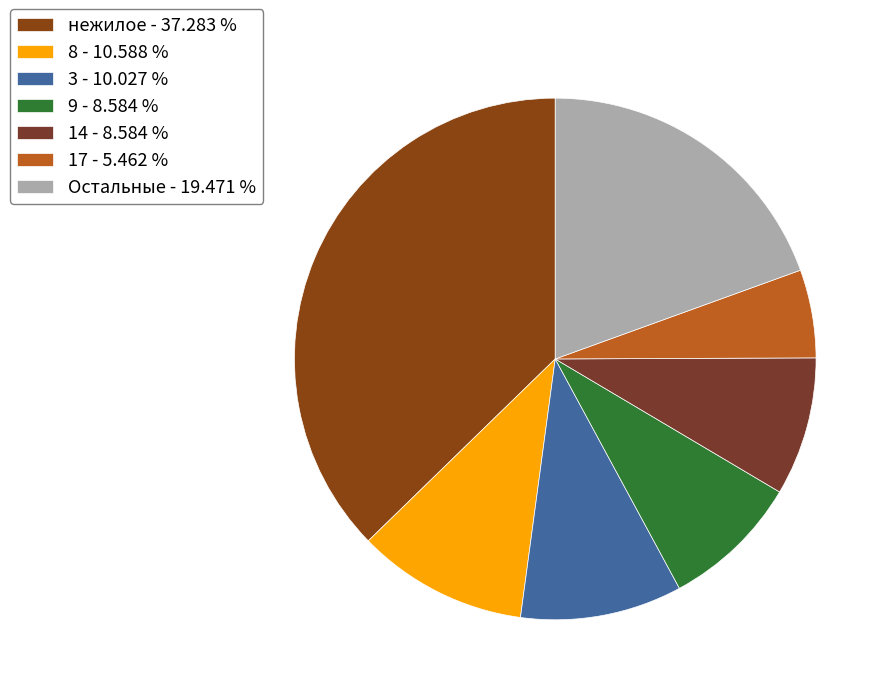

How many slices are in this pie chart?

7